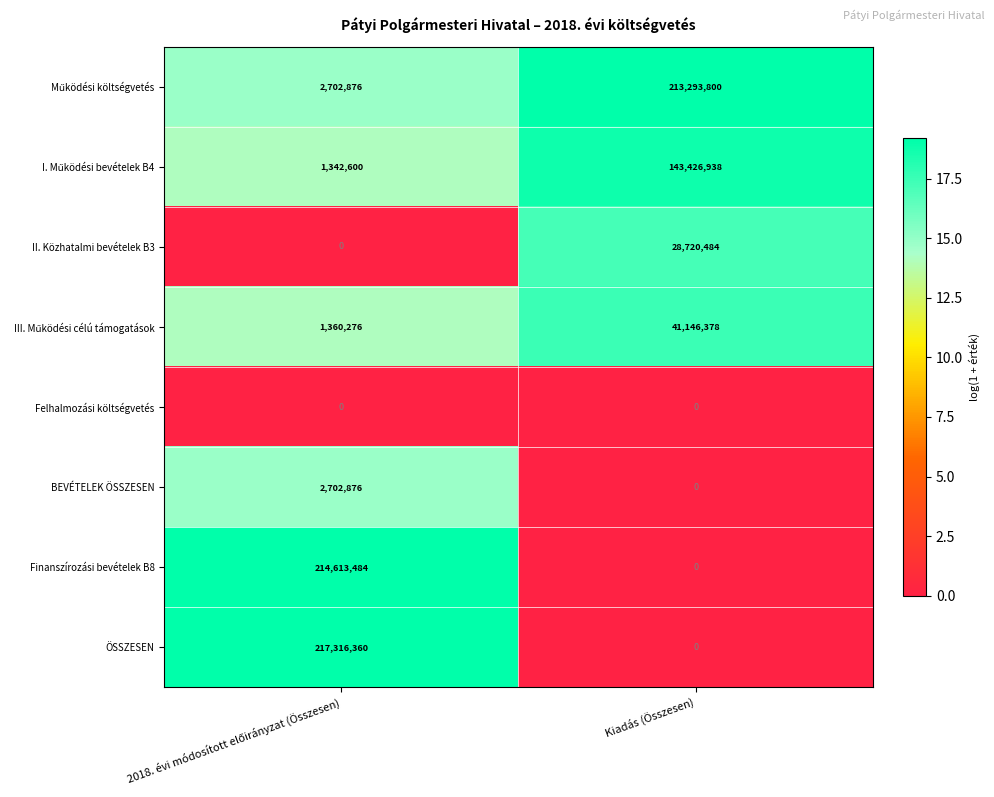

What is the greatest value displayed?

217316360